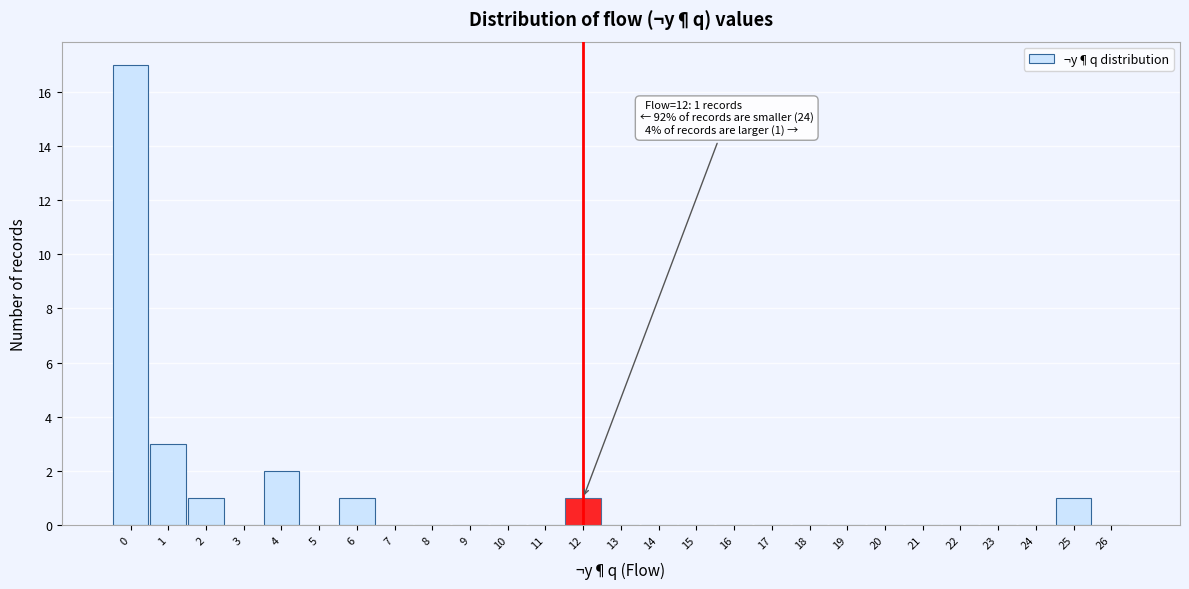

Over which range of the x-axis is the bar tallest?

-0.5 to 0.5